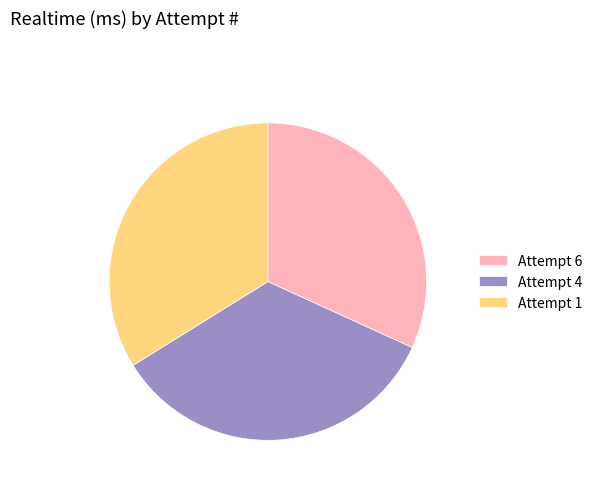

Is the sum of Attempt 4 and Attempt 1 greater than half?

Yes